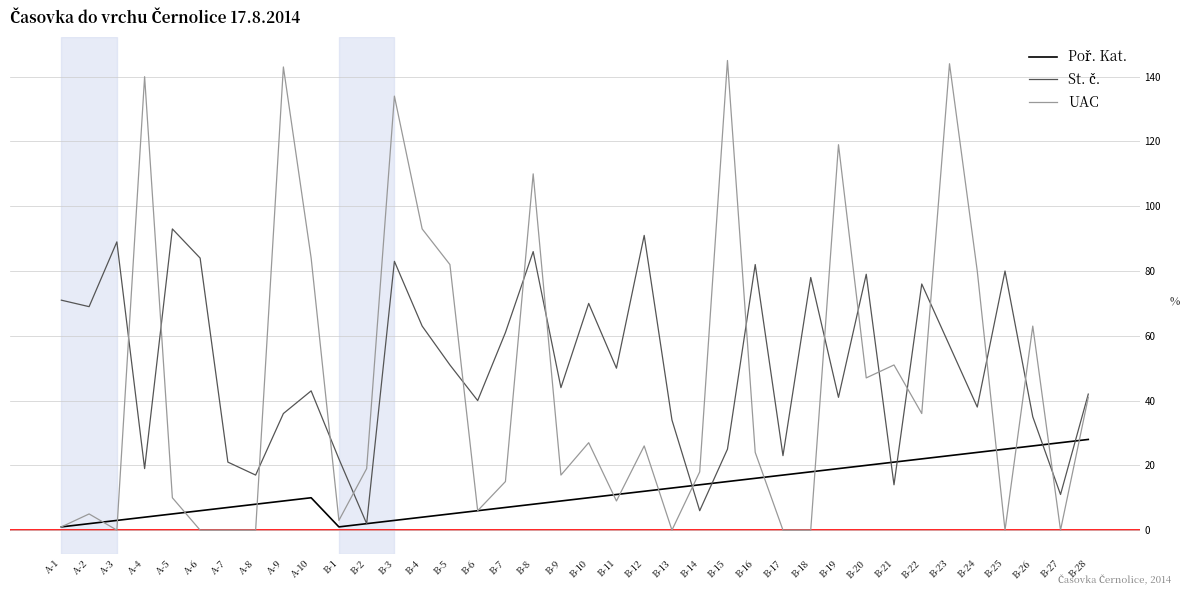

What is the difference between the second highest and minimum values in the UAC series?

144